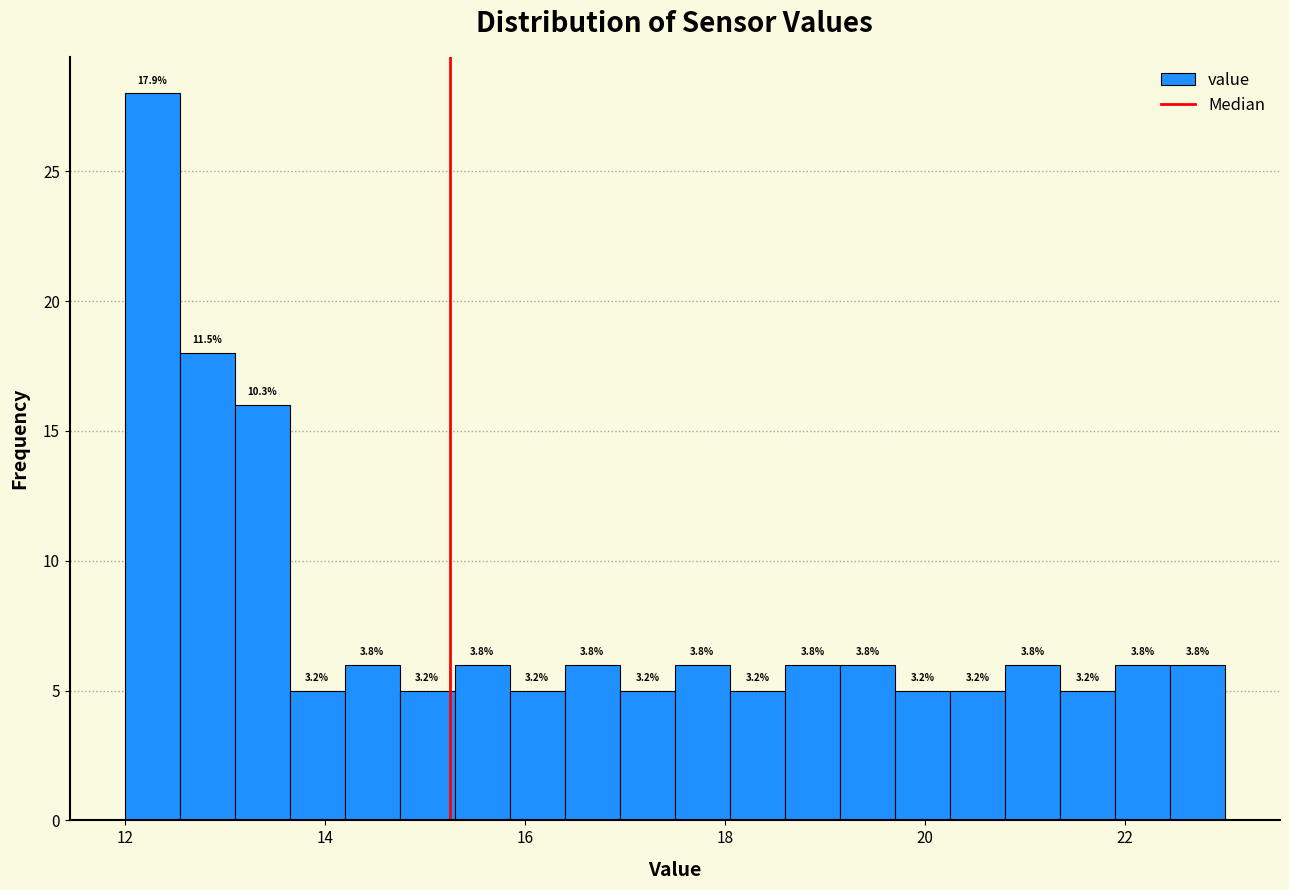

Around what value on the x-axis is the tallest bar? Give the approximate position of its centre, as read against the axis.

12.2